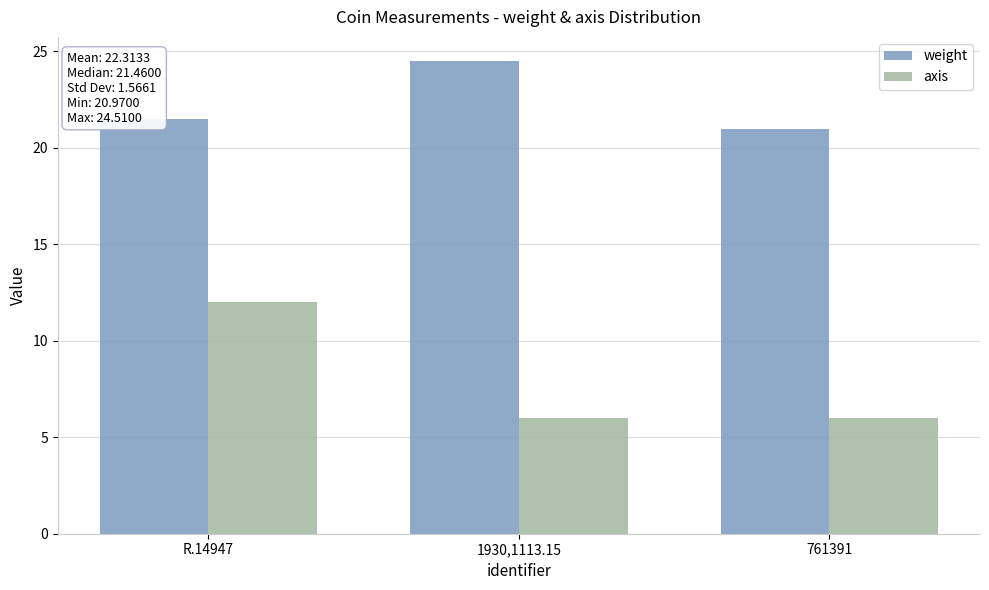

What is the maximum value for axis?

12.0